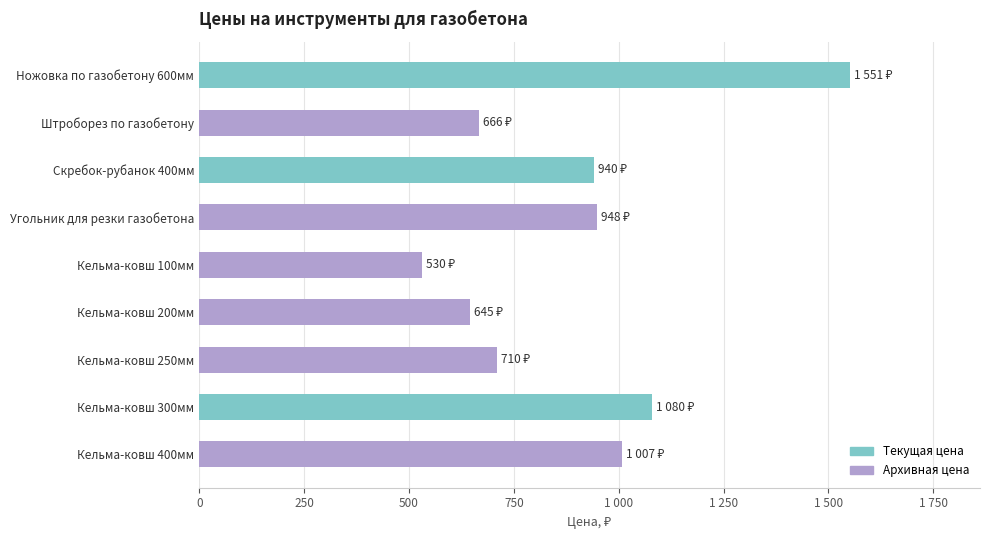

What is the difference between the second highest and second lowest values?

435